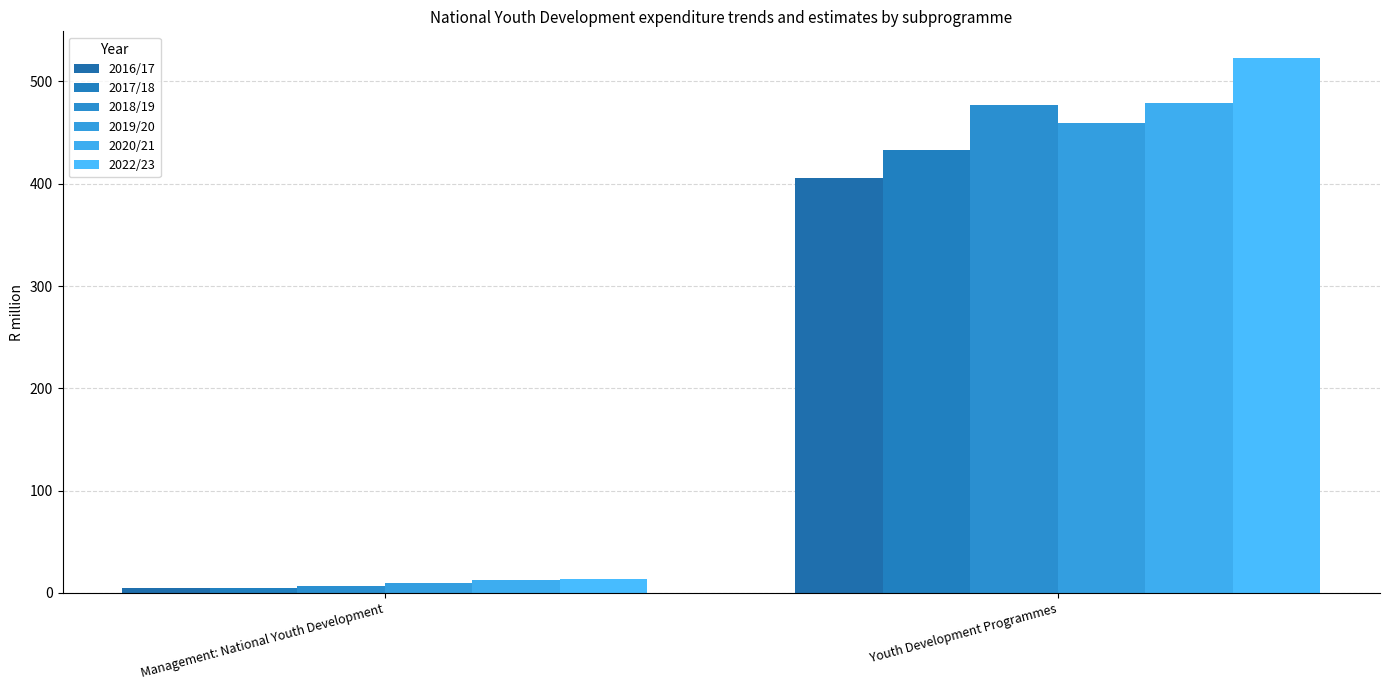

How many series are shown in this chart?

6